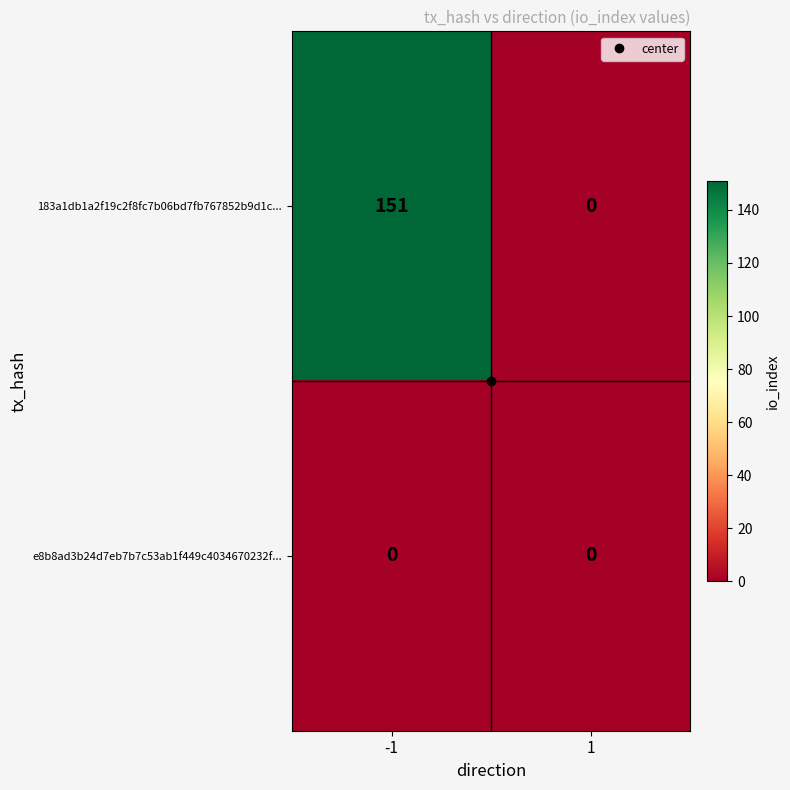

What is the approximate value of 183a1db1a2f19c2f8fc7b06bd7fb767852b9d1c... at -1, to the nearest 5?

150